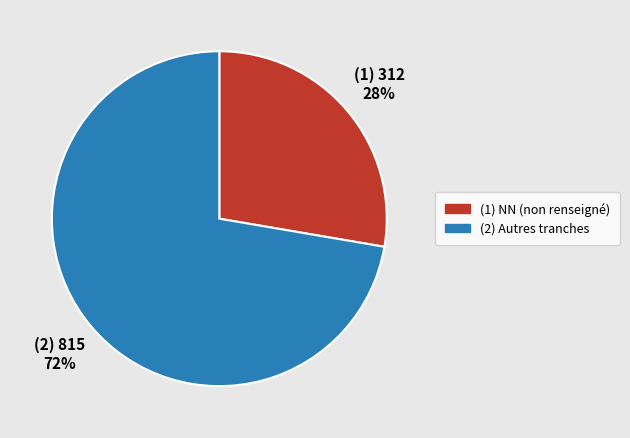

Count the number of slices in the pie.

2